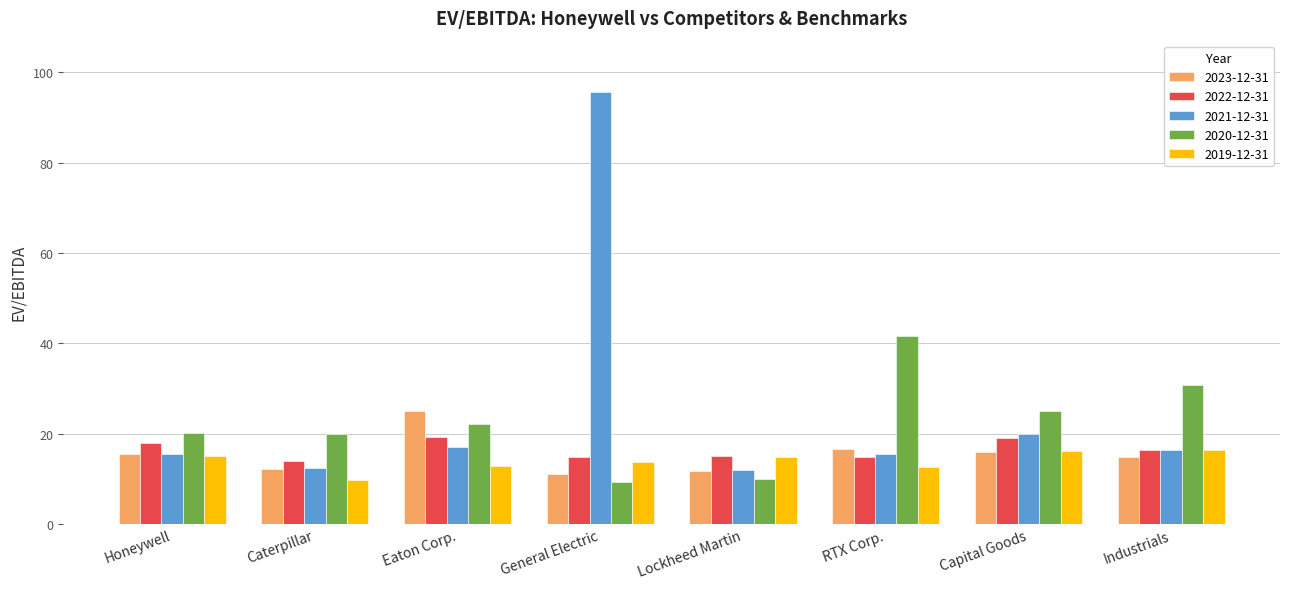

What is the sum of the 2022-12-31 values at General Electric and Lockheed Martin?

29.8